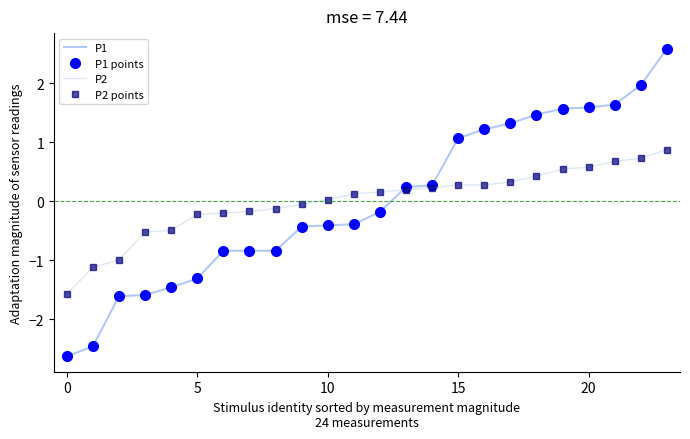

What is the difference between the maximum and second lowest values in the P1 points series?

5.0